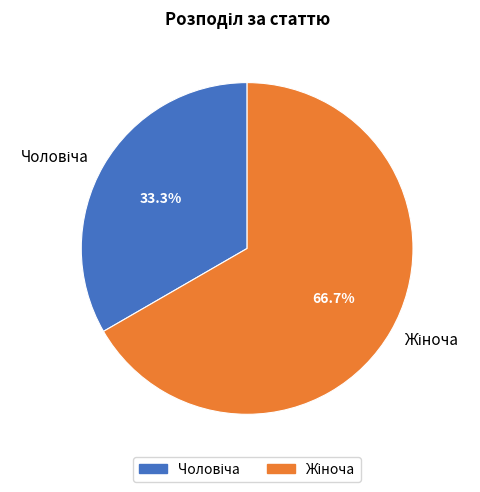

Does any single category account for the majority?

Yes